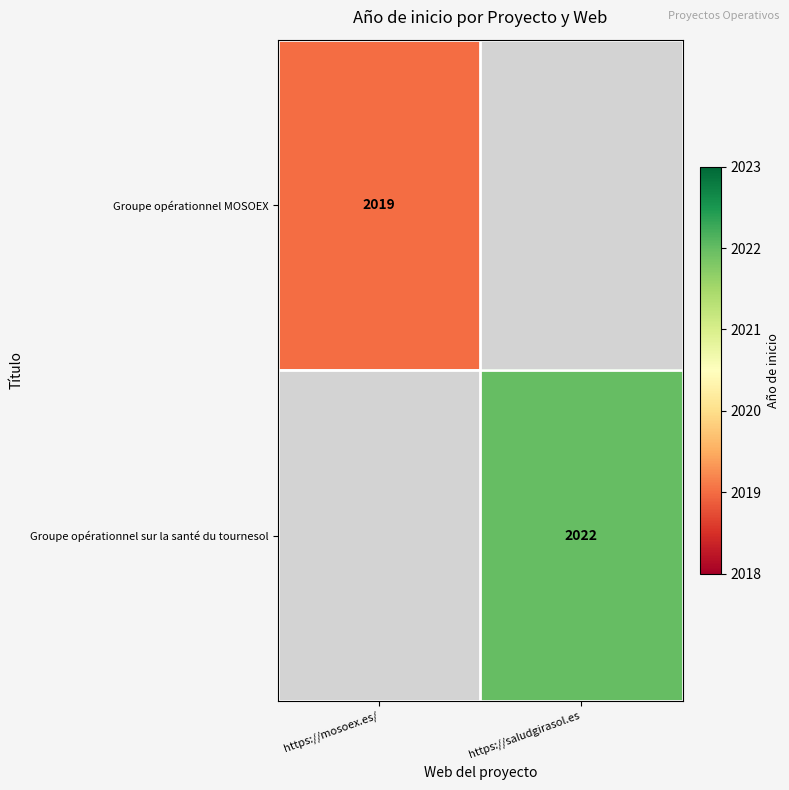

At which category is the sum across all series the highest?

https://saludgirasol.es